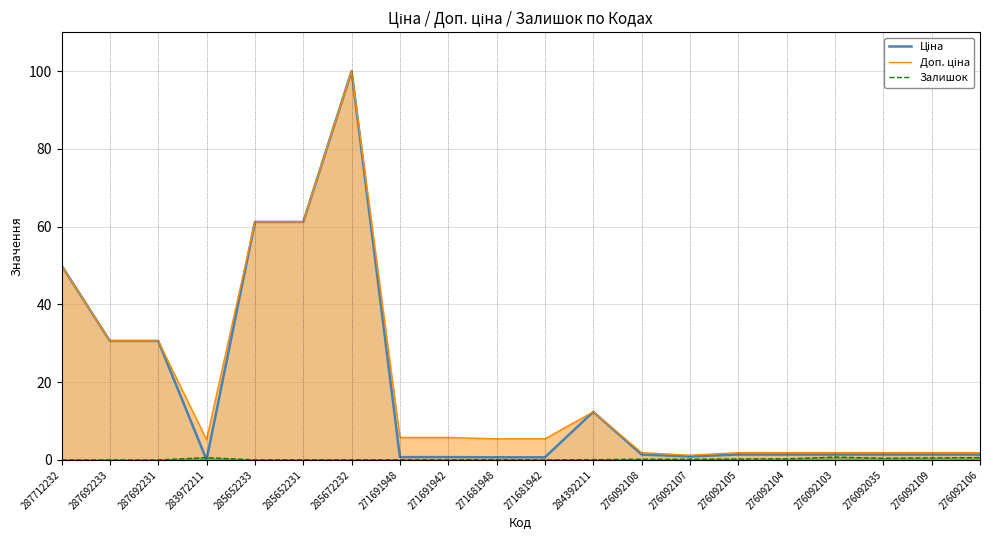

Where does the Доп. ціна series first go above 5?

287712232